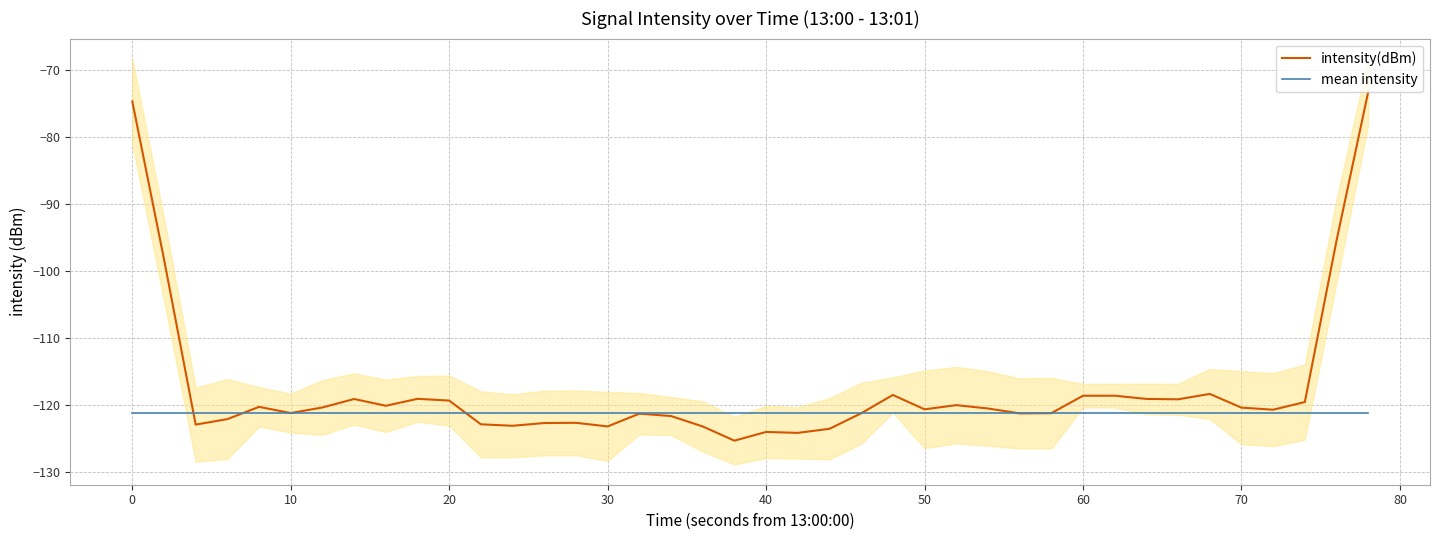

Reading left to right, list all the values displayed in this chart.

intensity(dBm): -74.6	-98.2	-123.0	-122.2	-120.3	-121.3	-120.4	-119.2	-120.2	-119.1	-119.4	-122.9	-123.2	-122.7	-122.7	-123.3	-121.3	-121.7	-123.3	-125.4	-124.1	-124.2	-123.6	-121.3	-118.5	-120.7	-120.1	-120.6	-121.3	-121.3	-118.7	-118.7	-119.1	-119.2	-118.4	-120.4	-120.8	-119.6	-95.5	-73.2
mean intensity: -121.2	-121.2	-121.2	-121.2	-121.2	-121.2	-121.2	-121.2	-121.2	-121.2	-121.2	-121.2	-121.2	-121.2	-121.2	-121.2	-121.2	-121.2	-121.2	-121.2	-121.2	-121.2	-121.2	-121.2	-121.2	-121.2	-121.2	-121.2	-121.2	-121.2	-121.2	-121.2	-121.2	-121.2	-121.2	-121.2	-121.2	-121.2	-121.2	-121.2